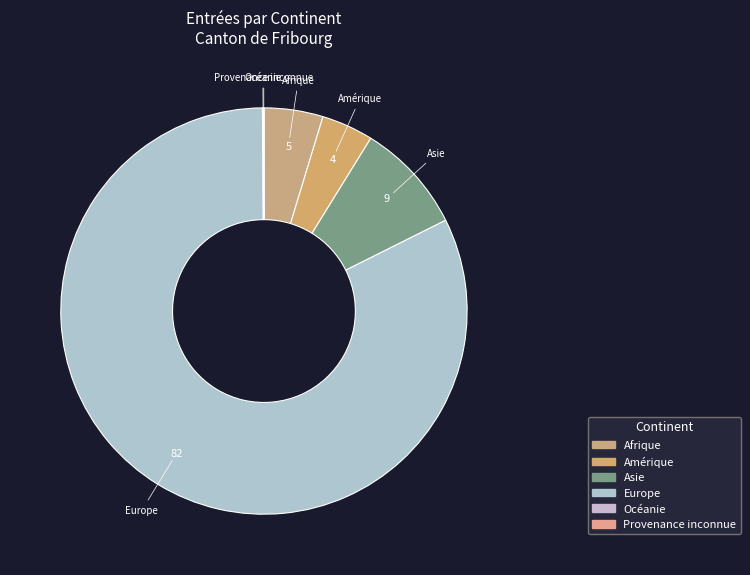

Which has a higher value, Afrique or Europe?

Europe